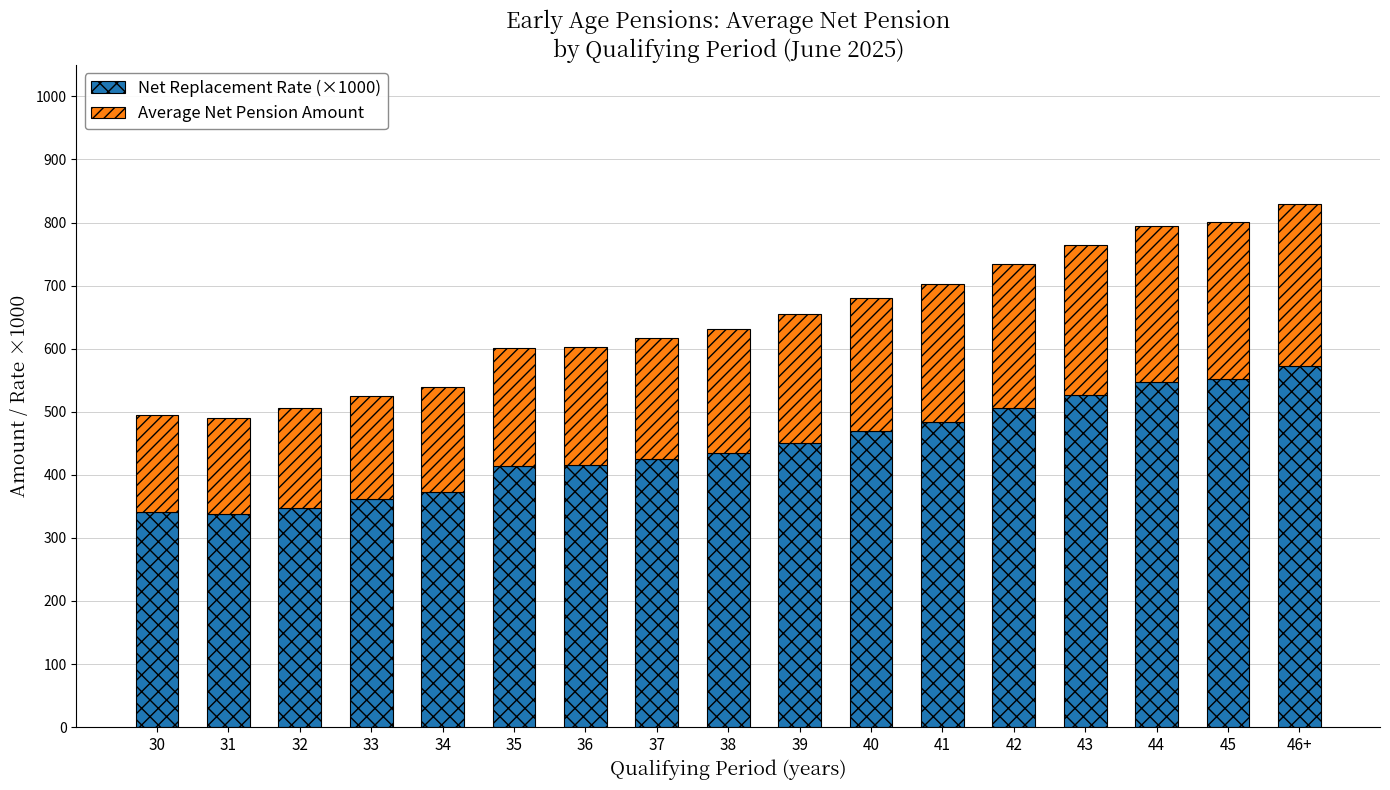

The Net Replacement Rate (×1000) series shows 719.6 at 45. True or false?

False